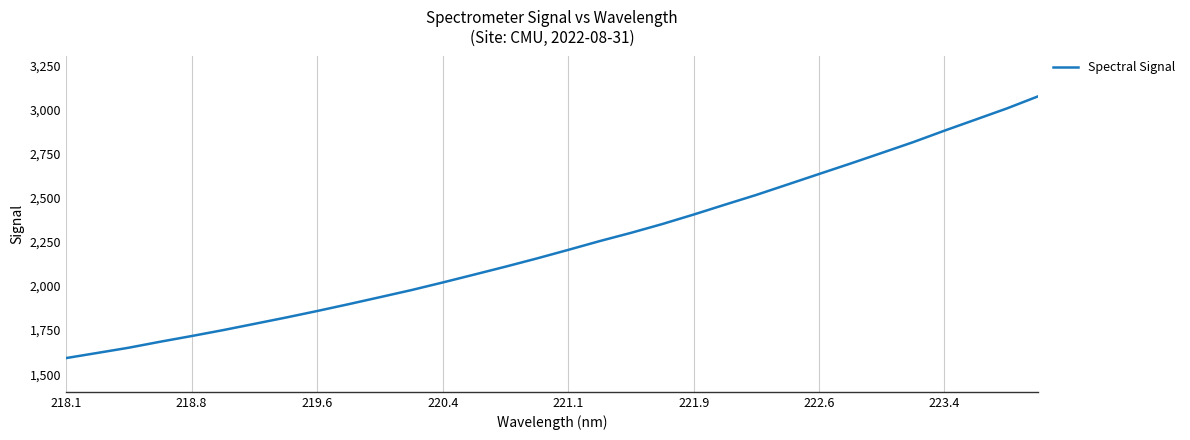

What is the greatest value displayed?

3075.0